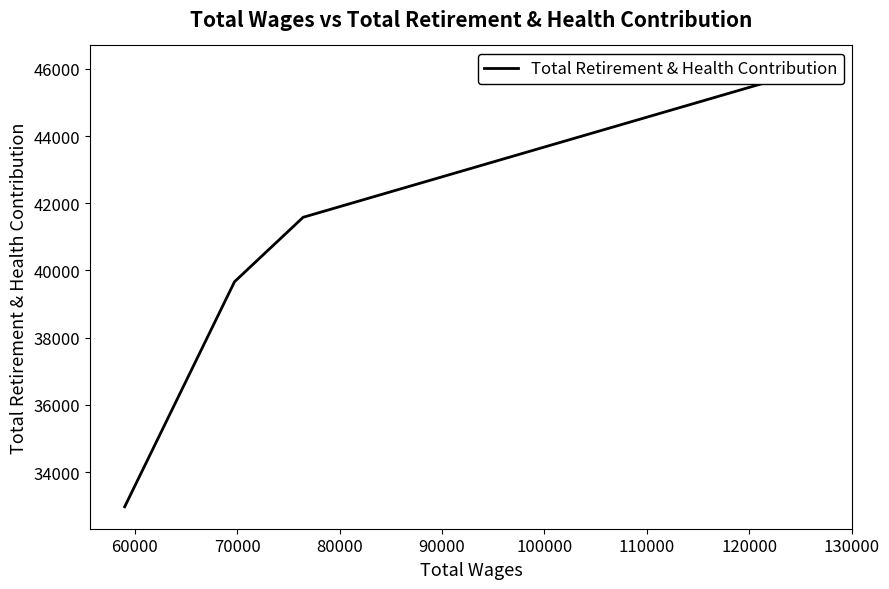

Does the chart display data point markers on the line(s)?

No